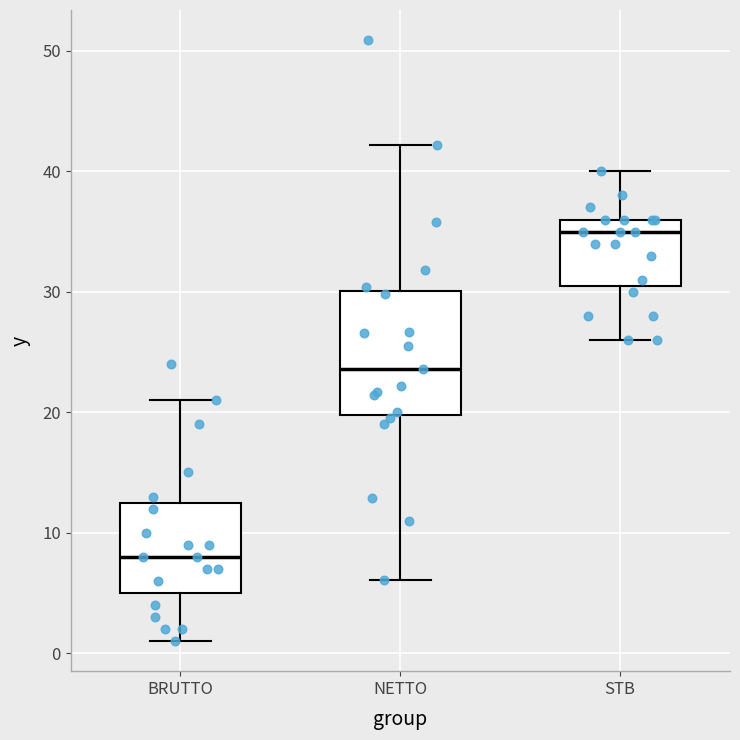

Reading left to right, transcribe this box plot: for each box, give where its median line is, the range the box spans, and where its two whiskers end, as read against the y-axis. The values are not printed on the chart, so give them approximately, as read against the axis.

BRUTTO: median 8, box 5 to 13, whiskers 1 to 21
NETTO: median 24, box 20 to 30, whiskers 6 to 42
STB: median 35, box 31 to 36, whiskers 26 to 40